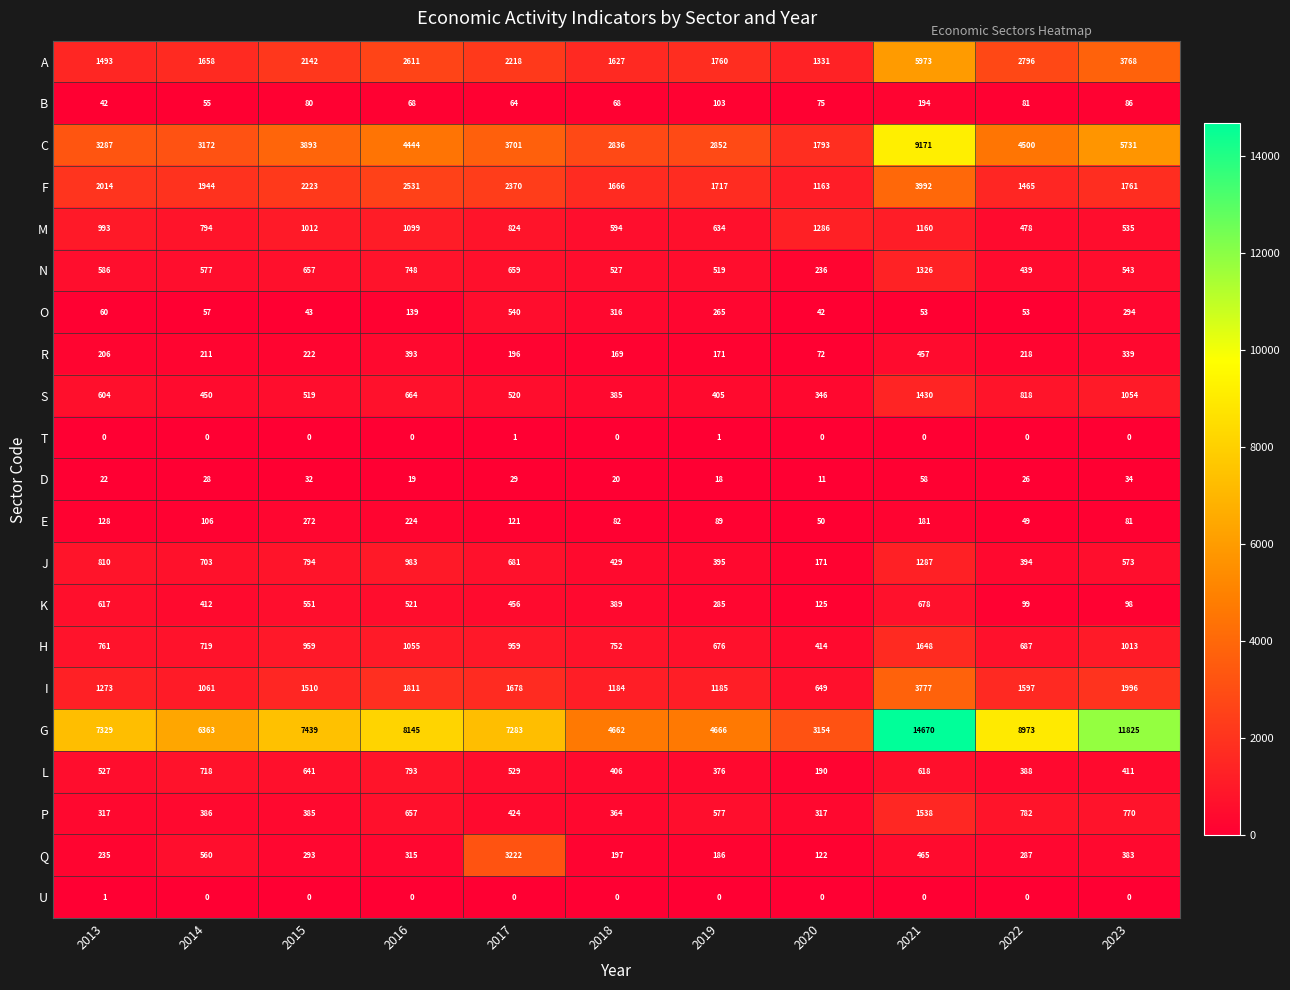

What is the average value of the H series?

877